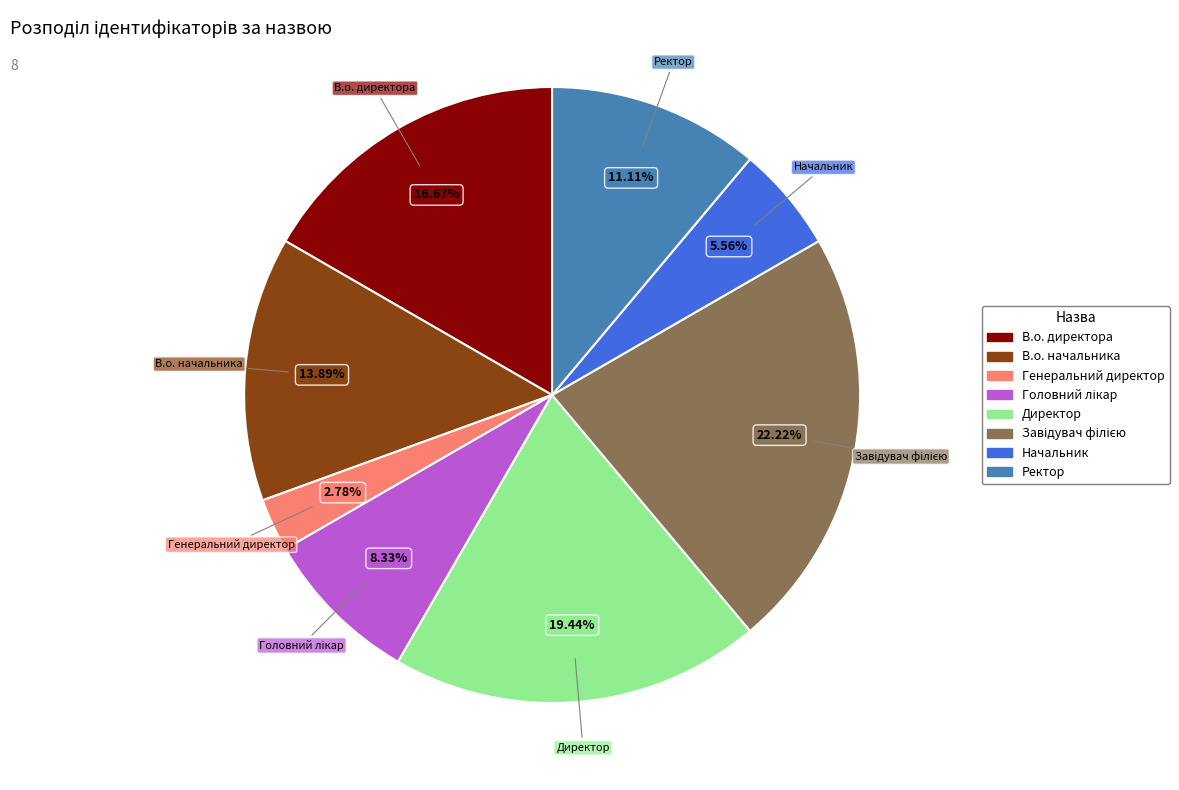

What portion of the pie excludes В.о. директора?

83.3%